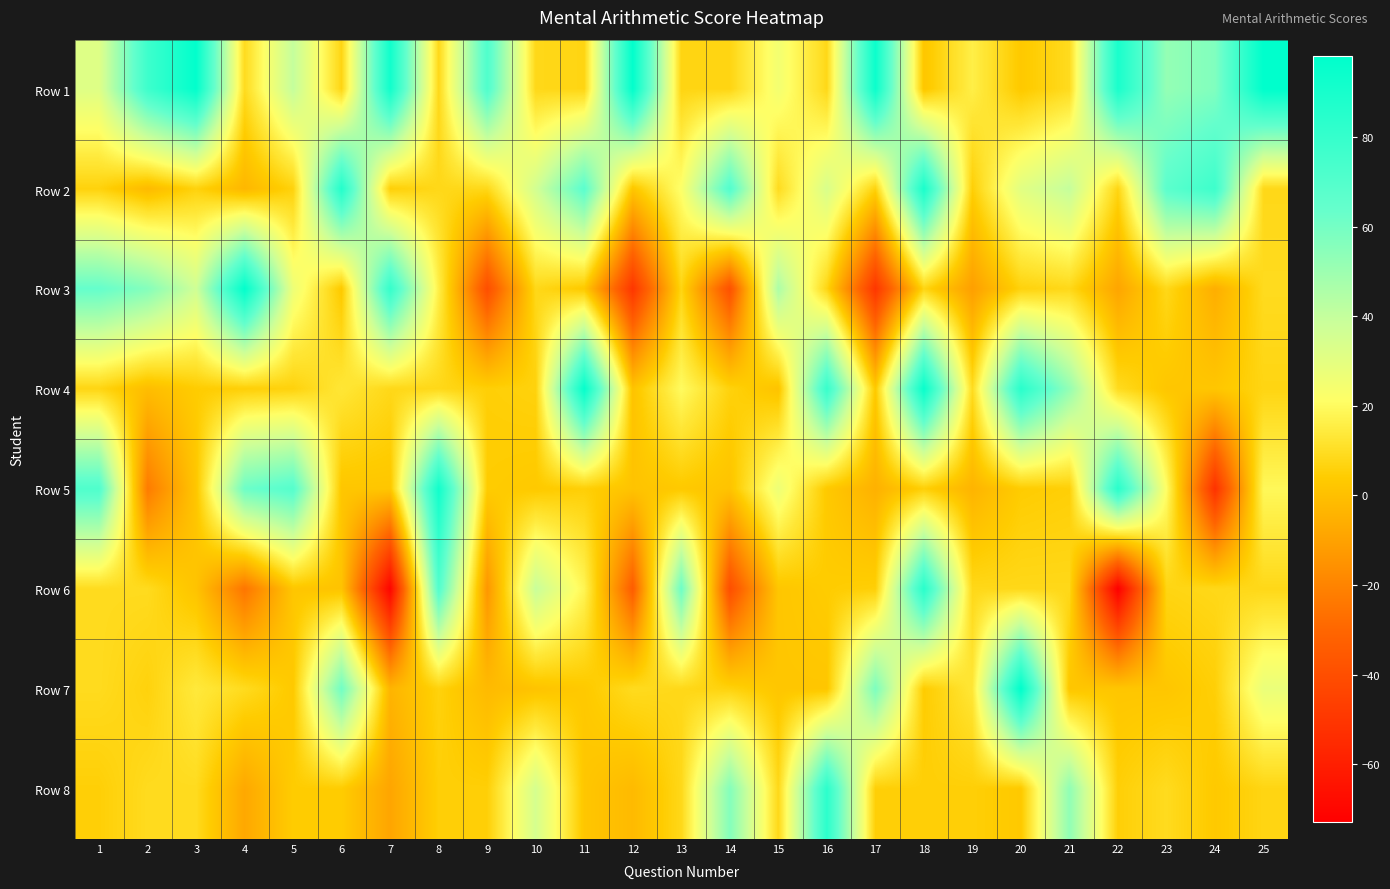

Reading left to right, extract all data points from this chart.

Row 1: 1=32	2=77	3=97	4=9	5=40	6=7	7=92	8=8	9=71	10=8	11=7	12=97	13=7	14=7	15=25	16=8	17=94	18=2	19=16	20=3	21=9	22=89	23=52	24=57	25=98
Row 2: 1=6	2=-2	3=6	4=-3	5=6	6=86	7=5	8=8	9=8	10=36	11=67	12=2	13=22	14=70	15=9	16=34	17=6	18=89	19=5	20=31	21=40	22=7	23=67	24=77	25=8
Row 3: 1=64	2=56	3=37	4=97	5=27	6=3	7=80	8=16	9=-40	10=8	11=3	12=-50	13=7	14=-39	15=46	16=7	17=-50	18=7	19=-11	20=6	21=8	22=-9	23=8	24=-6	25=9
Row 4: 1=7	2=-1	3=4	4=5	5=6	6=13	7=8	8=8	9=5	10=6	11=96	12=1	13=20	14=6	15=1	16=79	17=3	18=95	19=9	20=84	21=52	22=9	23=2	24=2	25=7
Row 5: 1=71	2=-23	3=2	4=62	5=69	6=2	7=2	8=92	9=4	10=3	11=5	12=1	13=3	14=1	15=27	16=3	17=-5	18=5	19=-4	20=4	21=5	22=84	23=21	24=-52	25=19
Row 6: 1=9	2=9	3=1	4=-25	5=2	6=1	7=-71	8=70	9=-14	10=39	11=18	12=-34	13=62	14=-40	15=2	16=4	17=5	18=84	19=8	20=8	21=8	22=-73	23=7	24=8	25=8
Row 7: 1=9	2=6	3=14	4=9	5=3	6=61	7=-4	8=6	9=-2	10=1	11=3	12=9	13=8	14=6	15=2	16=2	17=58	18=4	19=13	20=98	21=2	22=2	23=2	24=5	25=28
Row 8: 1=5	2=9	3=9	4=-8	5=4	6=4	7=-9	8=5	9=5	10=35	11=2	12=-2	13=8	14=56	15=8	16=83	17=5	18=5	19=5	20=3	21=53	22=5	23=9	24=3	25=7